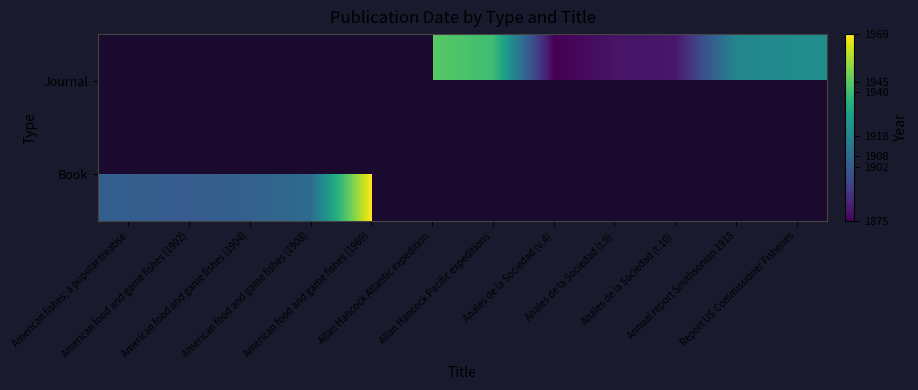

True or false: Book has a value of 2589.6 at American food and game fishes (1904).

False